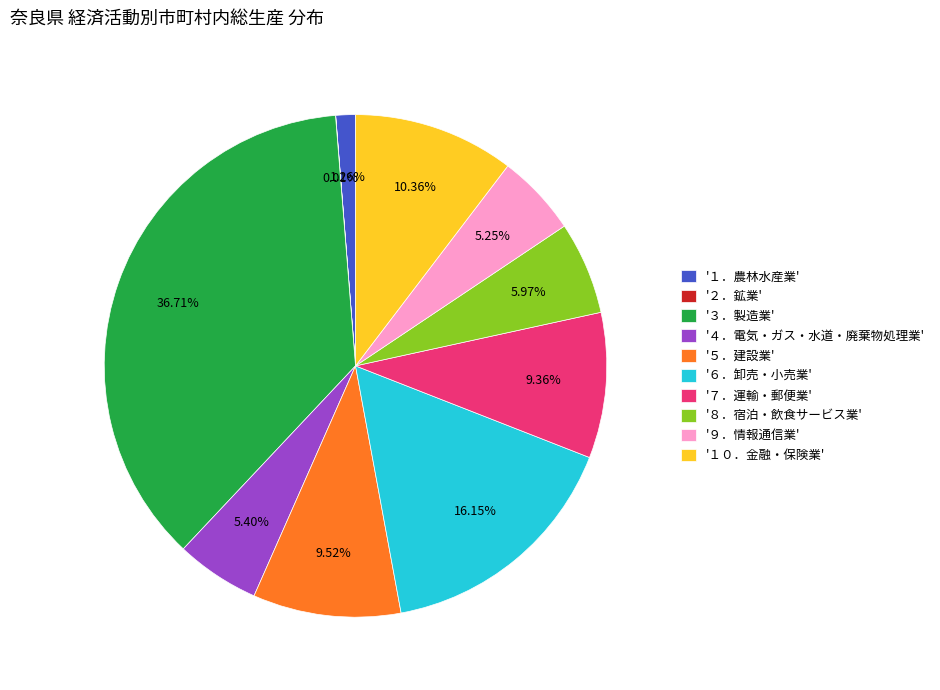

Is there any slice that represents more than half of the pie?

No